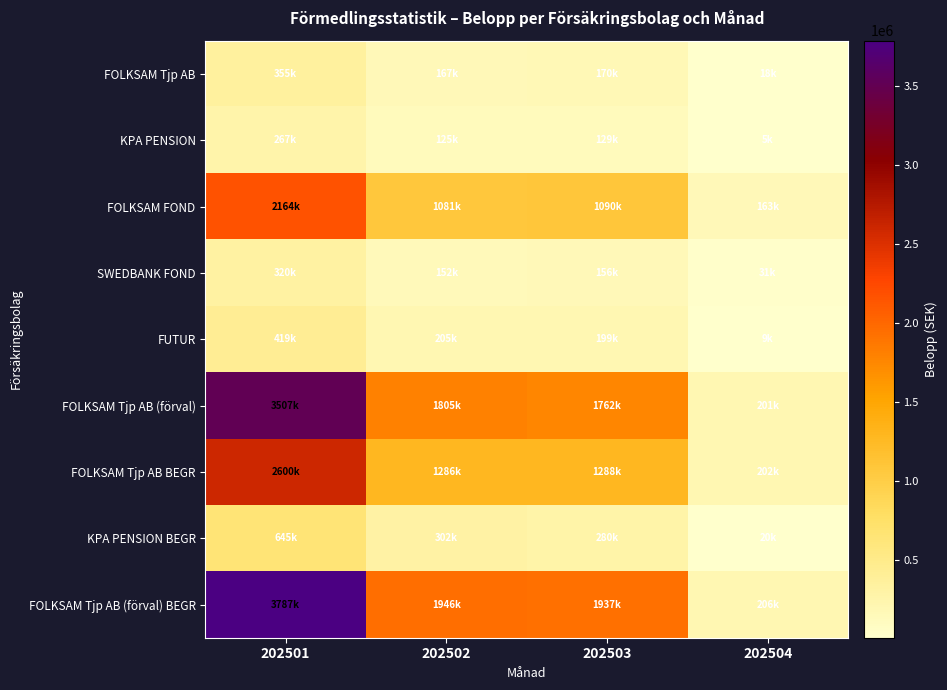

Which series changed the most between 202502 and 202504?

FOLKSAM Tjp AB (förval) BEGR